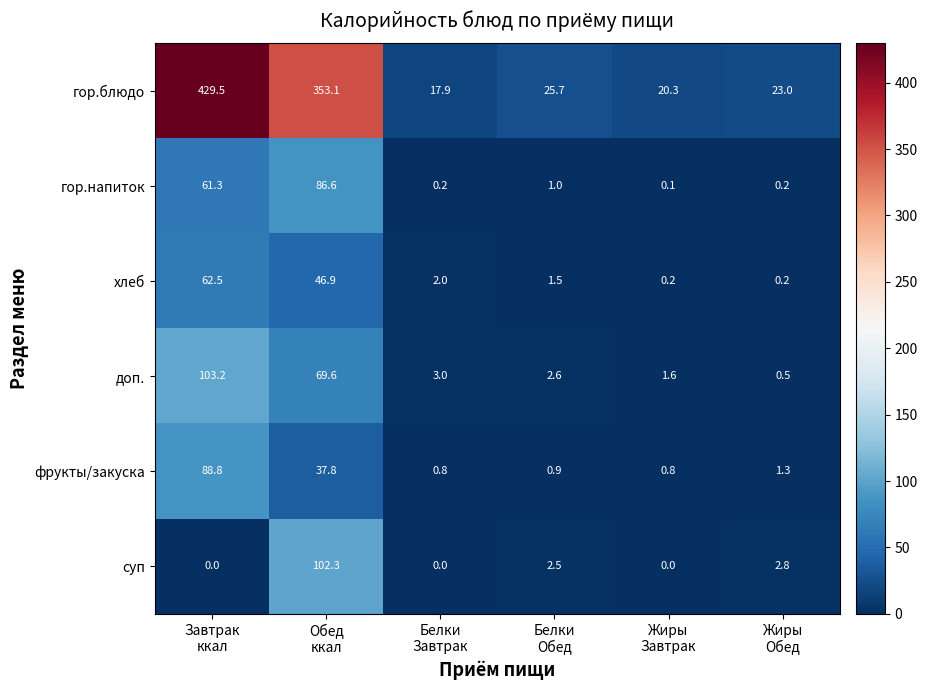

Which series has the largest range (max minus min)?

гор.блюдо